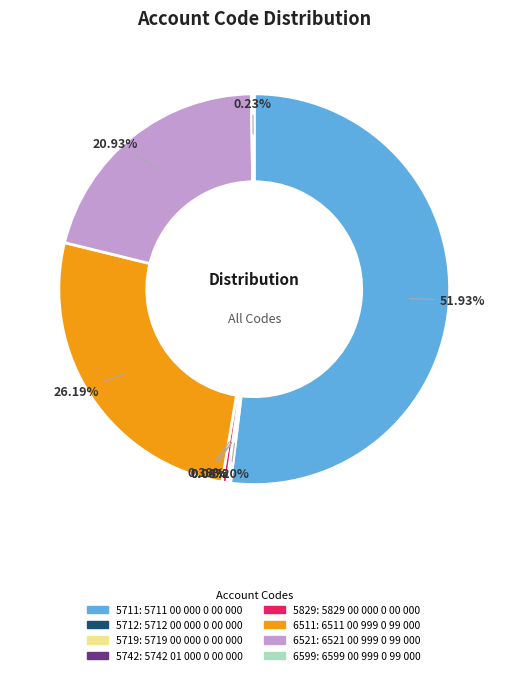

Is there a majority slice in this chart?

Yes